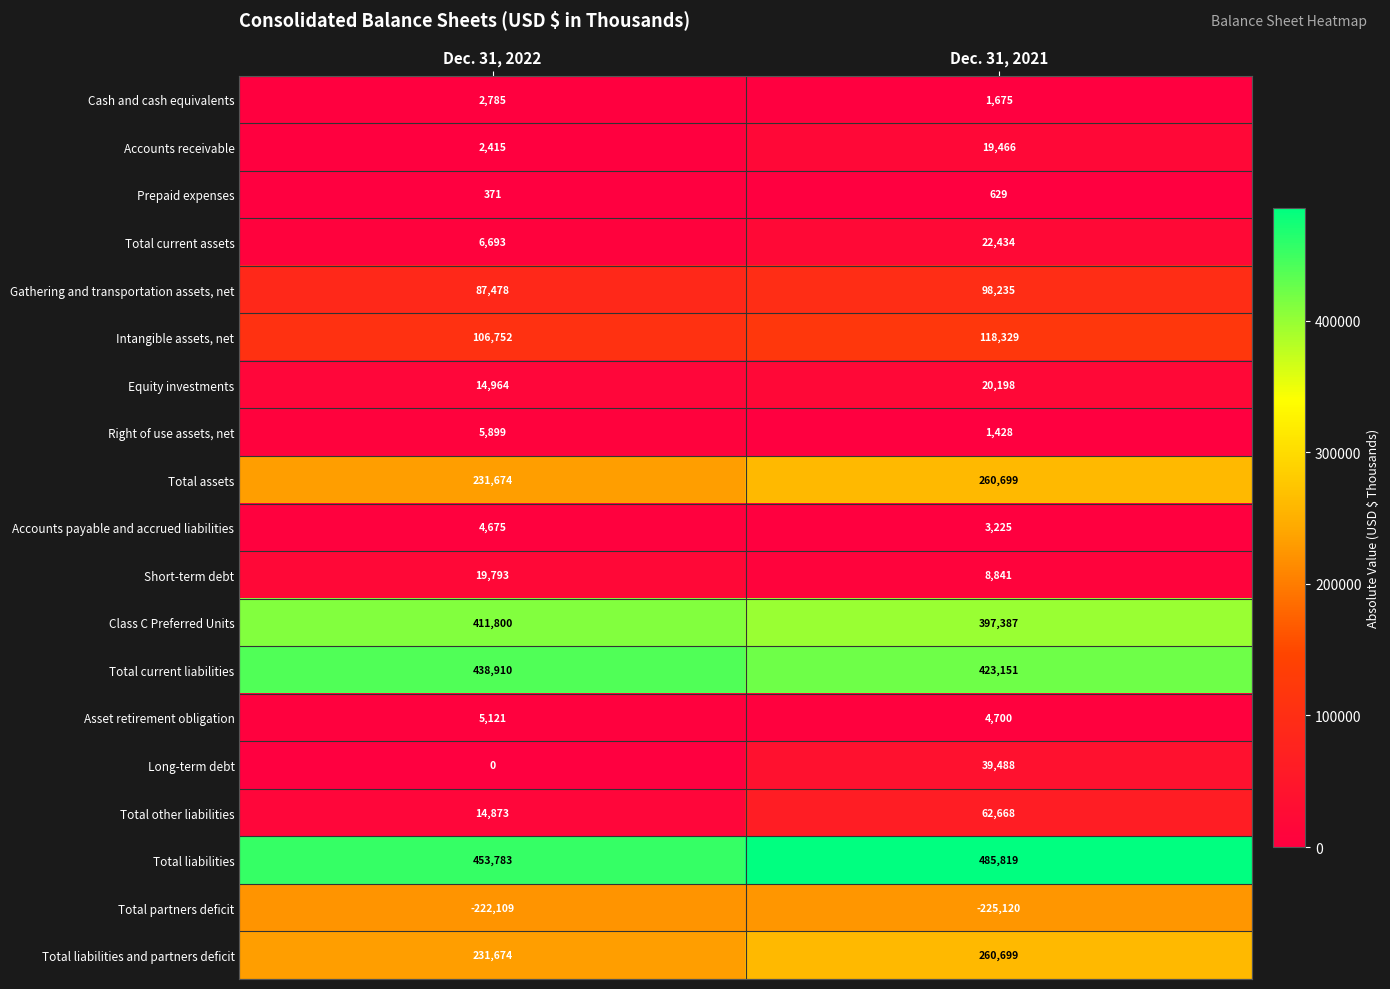

What is the total value across all series at Dec. 31, 2022?

1817551